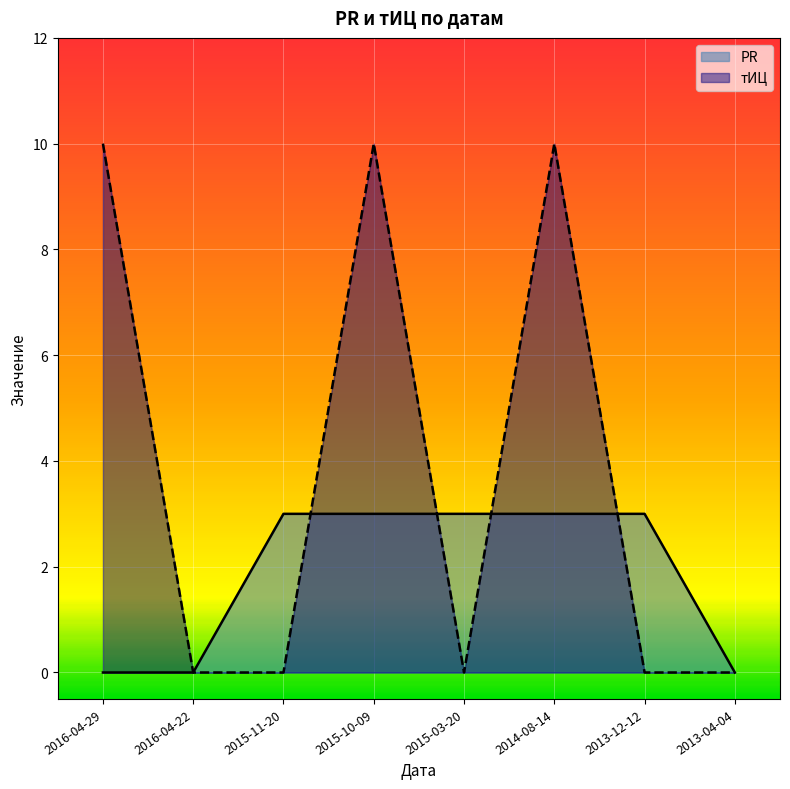

Between 2014-08-14 and 2013-04-04, which series saw the biggest shift?

тИЦ